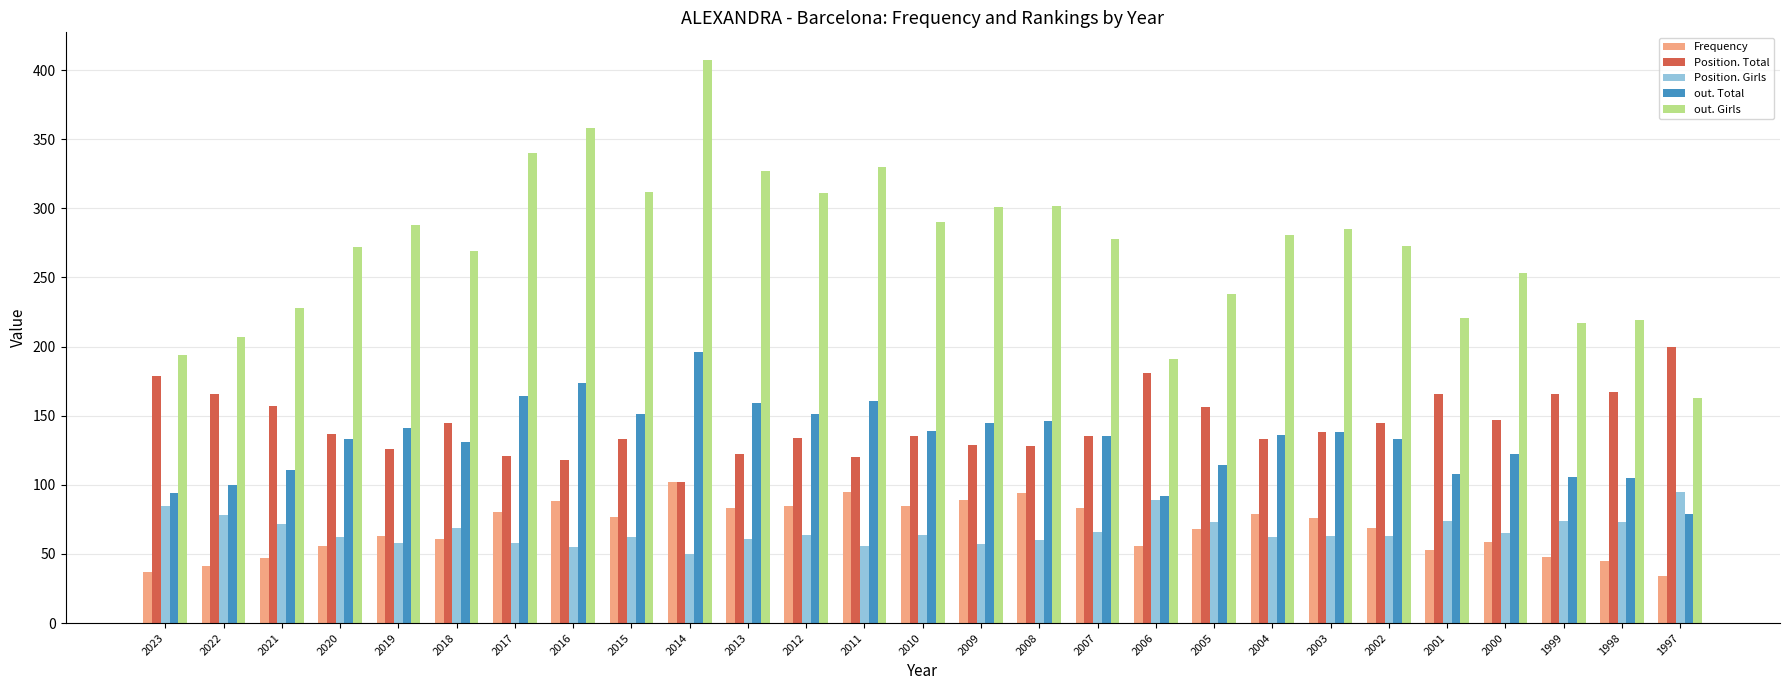

How many groups of bars are there?

27